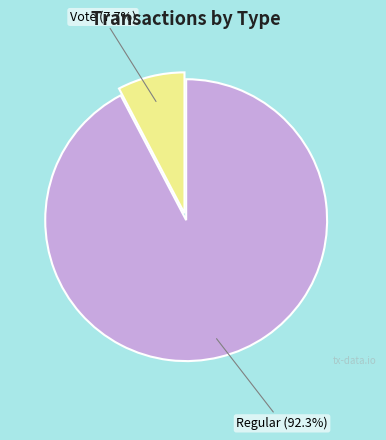

Is there a majority slice in this chart?

Yes